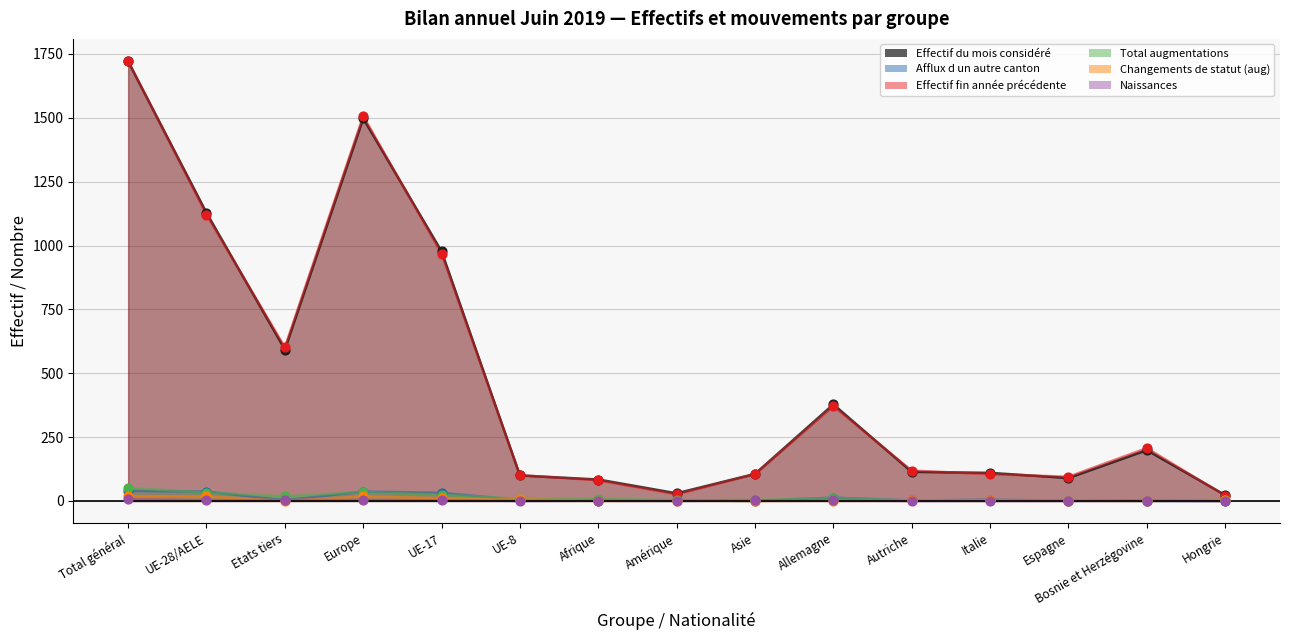

Which series reaches the minimum Y coordinate?

Afflux d un autre canton